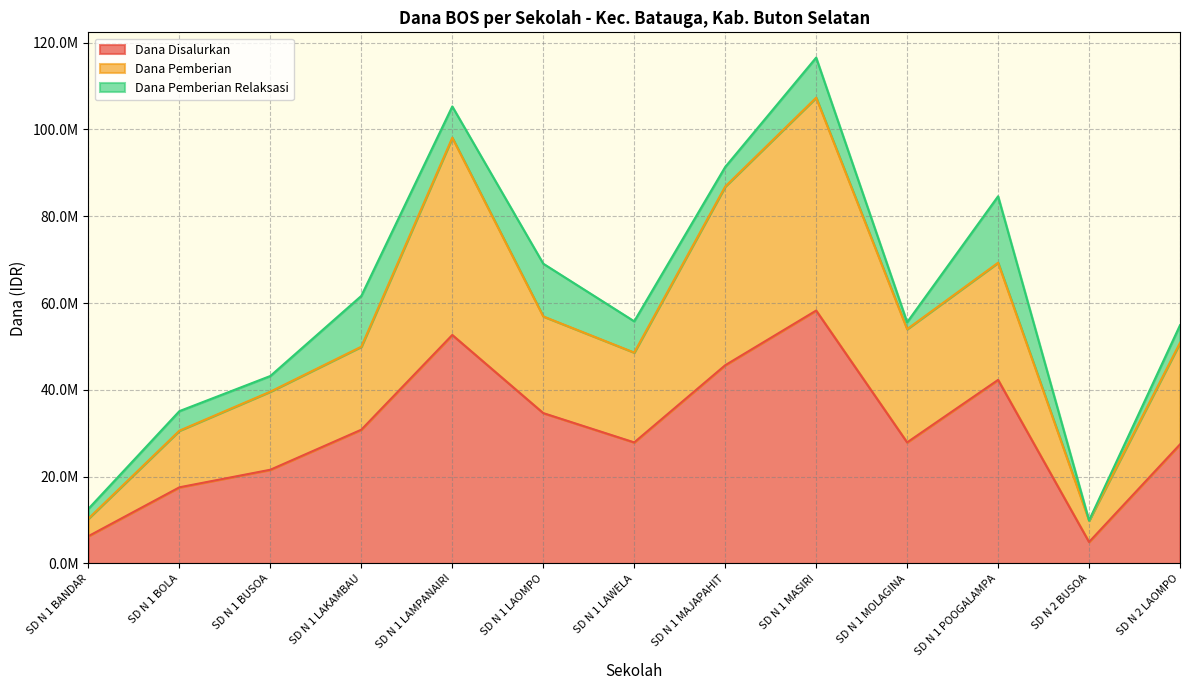

Is the value of Dana Disalurkan at SD N 1 BOLA greater than the value of Dana Pemberian at SD N 1 BOLA?

No